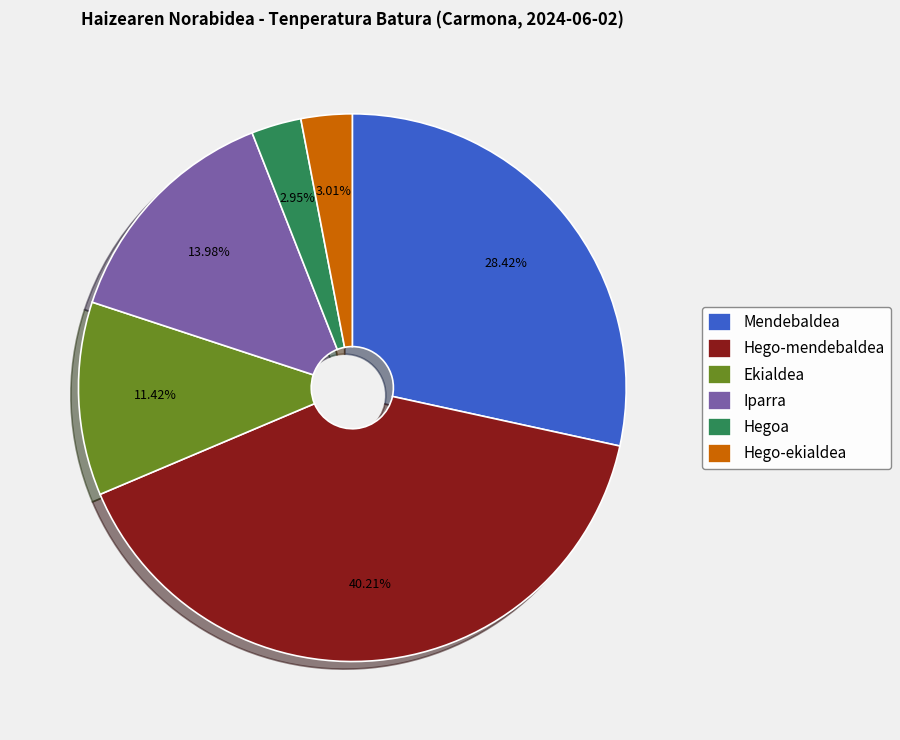

Which category has the biggest portion of the pie?

Hego-mendebaldea